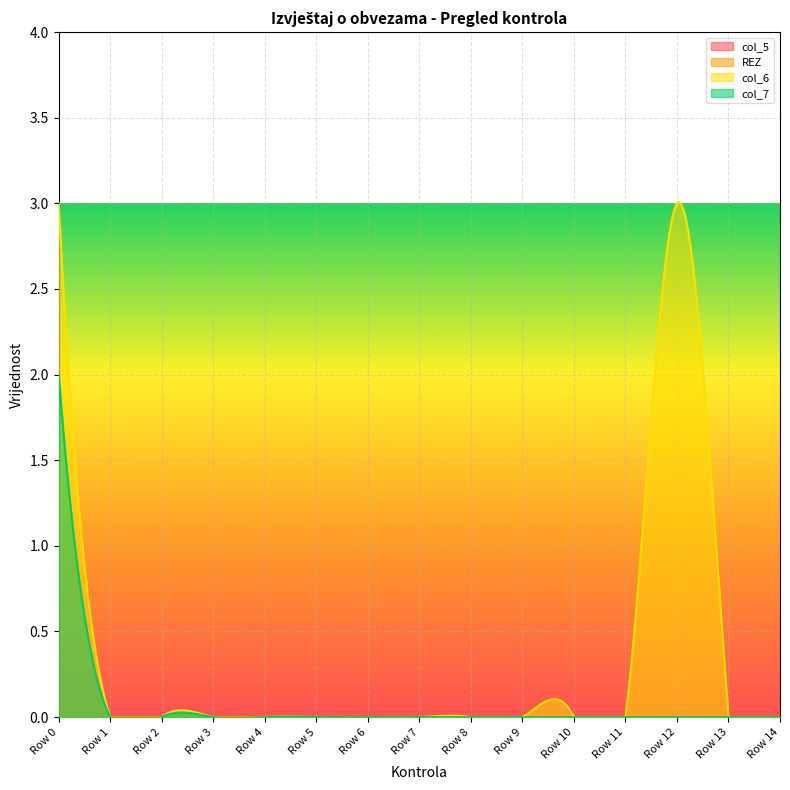

How many lines are shown in the chart?

4